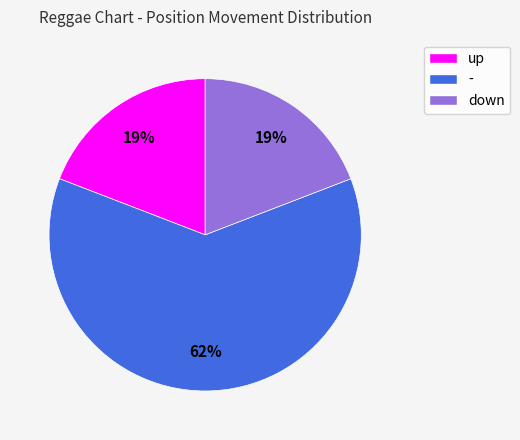

Which category has the biggest portion of the pie?

-